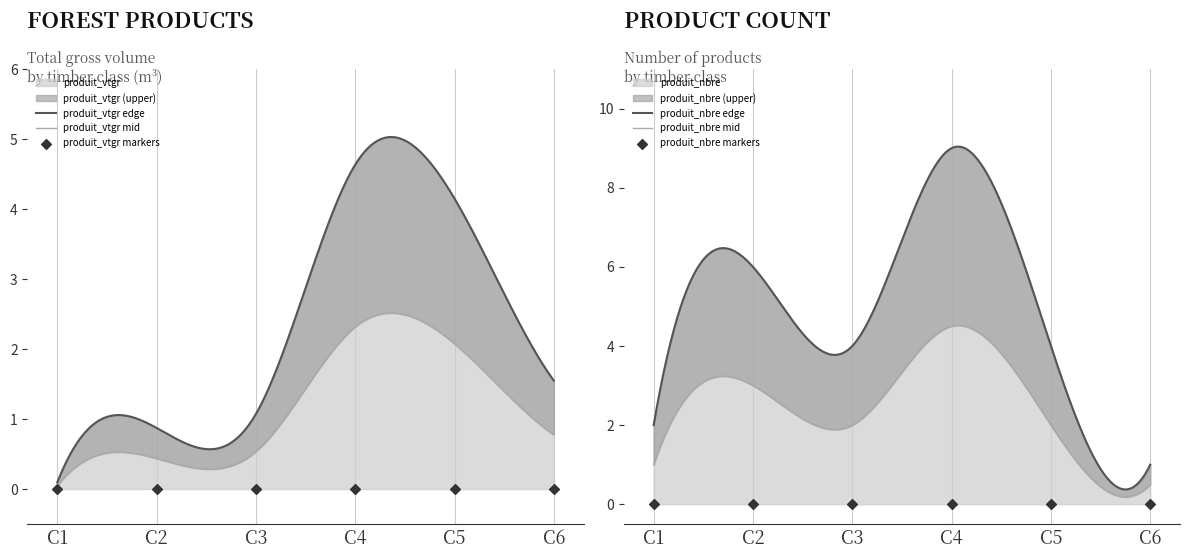

Which series reaches the minimum Y coordinate?

produit_vtgr